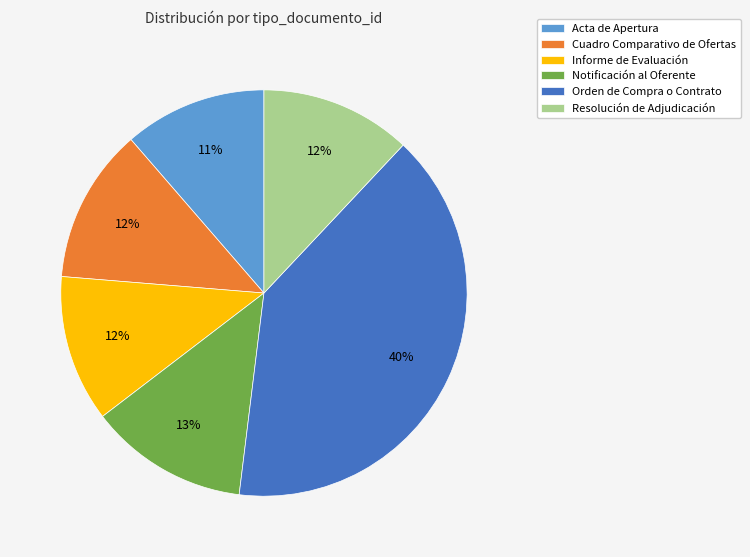

Is the sum of Orden de Compra o Contrato and Resolución de Adjudicación greater than half?

Yes